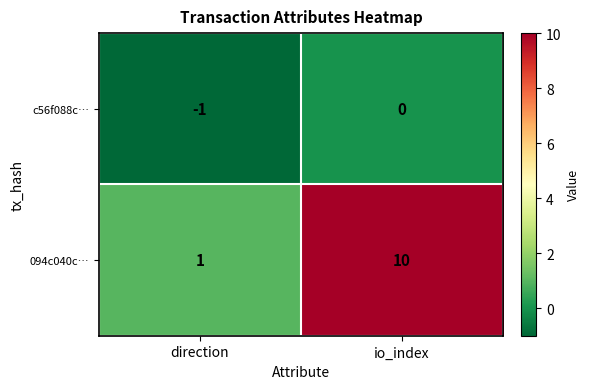

Which series has the largest range (max minus min)?

094c040c…